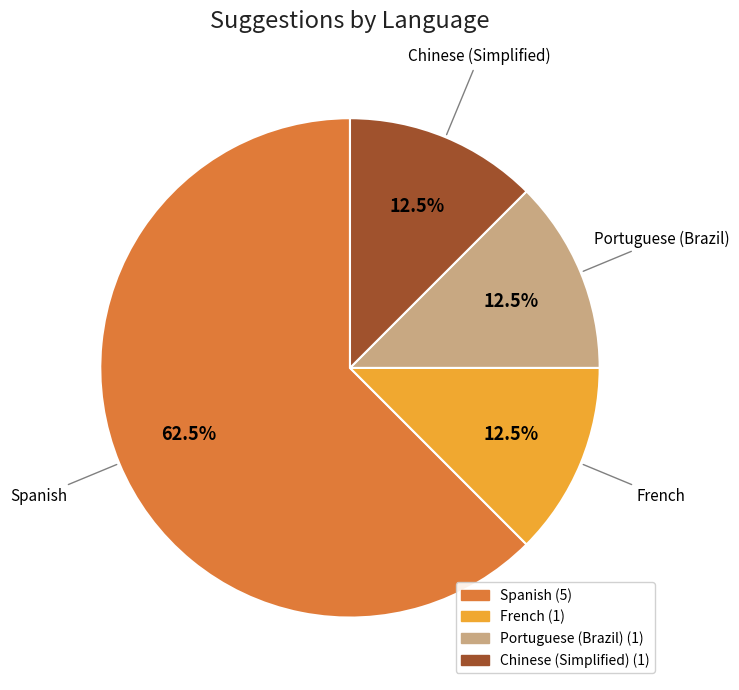

Does any single category account for the majority?

Yes